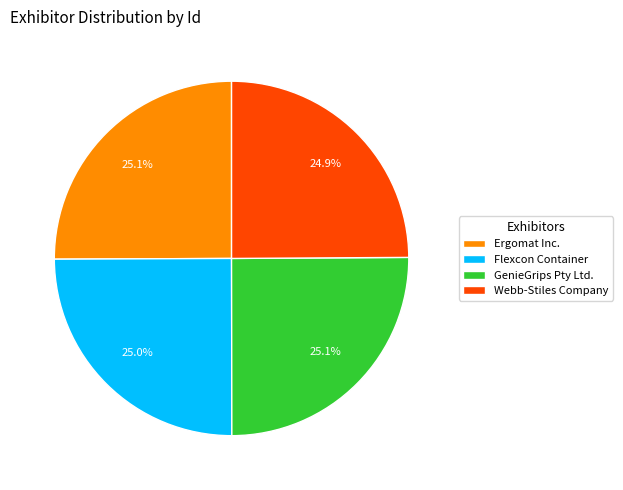

What is the ratio of the value at Flexcon Container to the value at Ergomat Inc.?

1.0